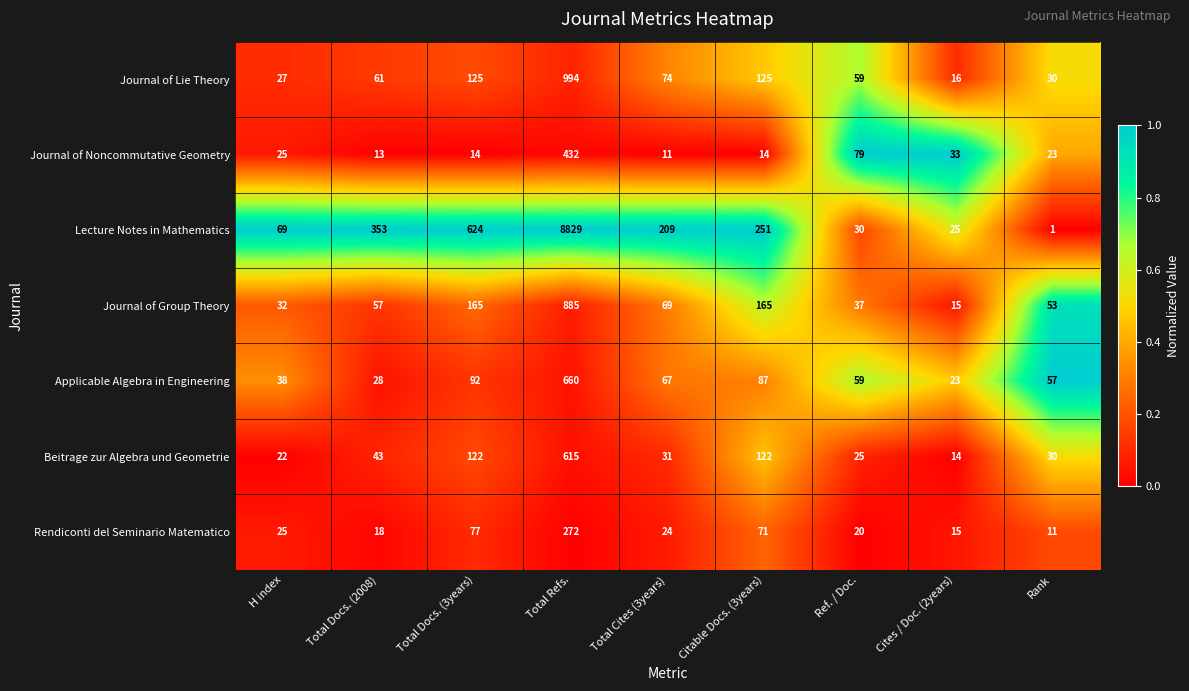

The value of Rendiconti del Seminario Matematico at Rank is 15. True or false?

False